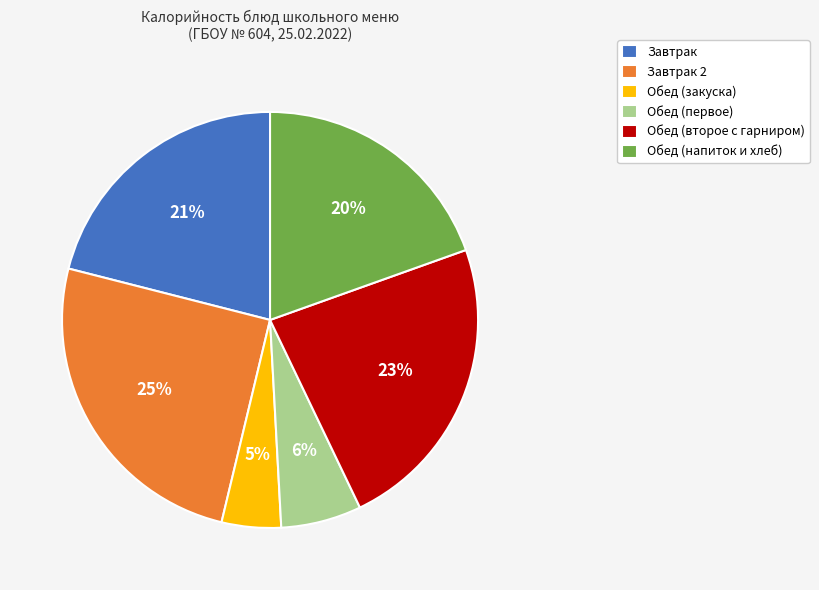

To the nearest percent, what portion does Завтрак represent?

21%